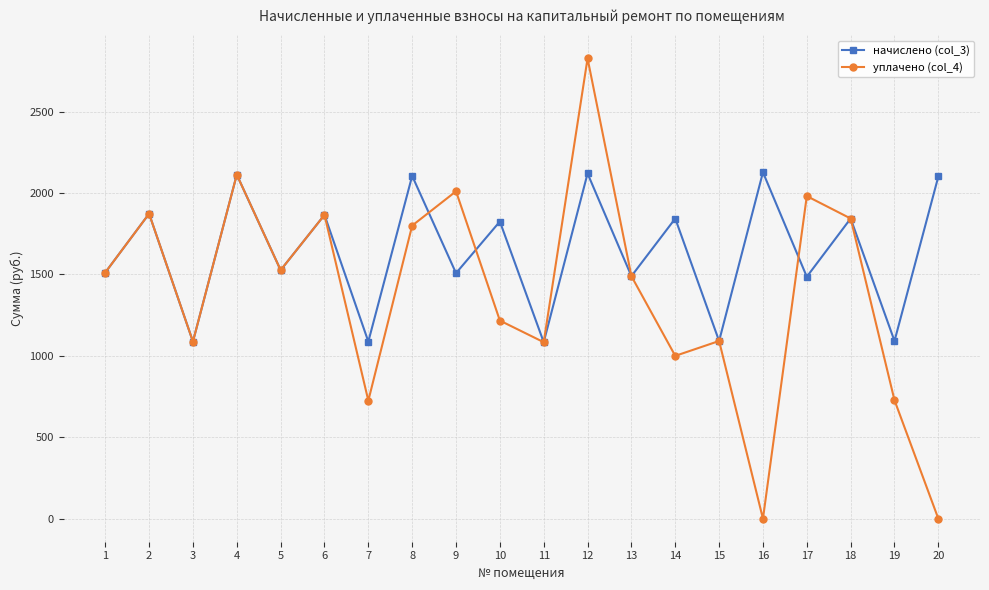

Is the value of уплачено (col_4) at 13 greater than the value of начислено (col_3) at 4?

No